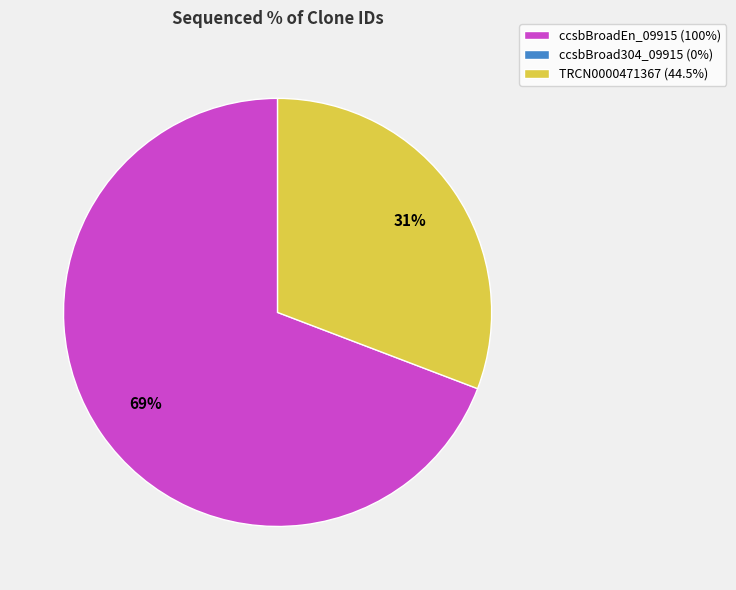

To the nearest percent, what is the average slice percentage?

50%